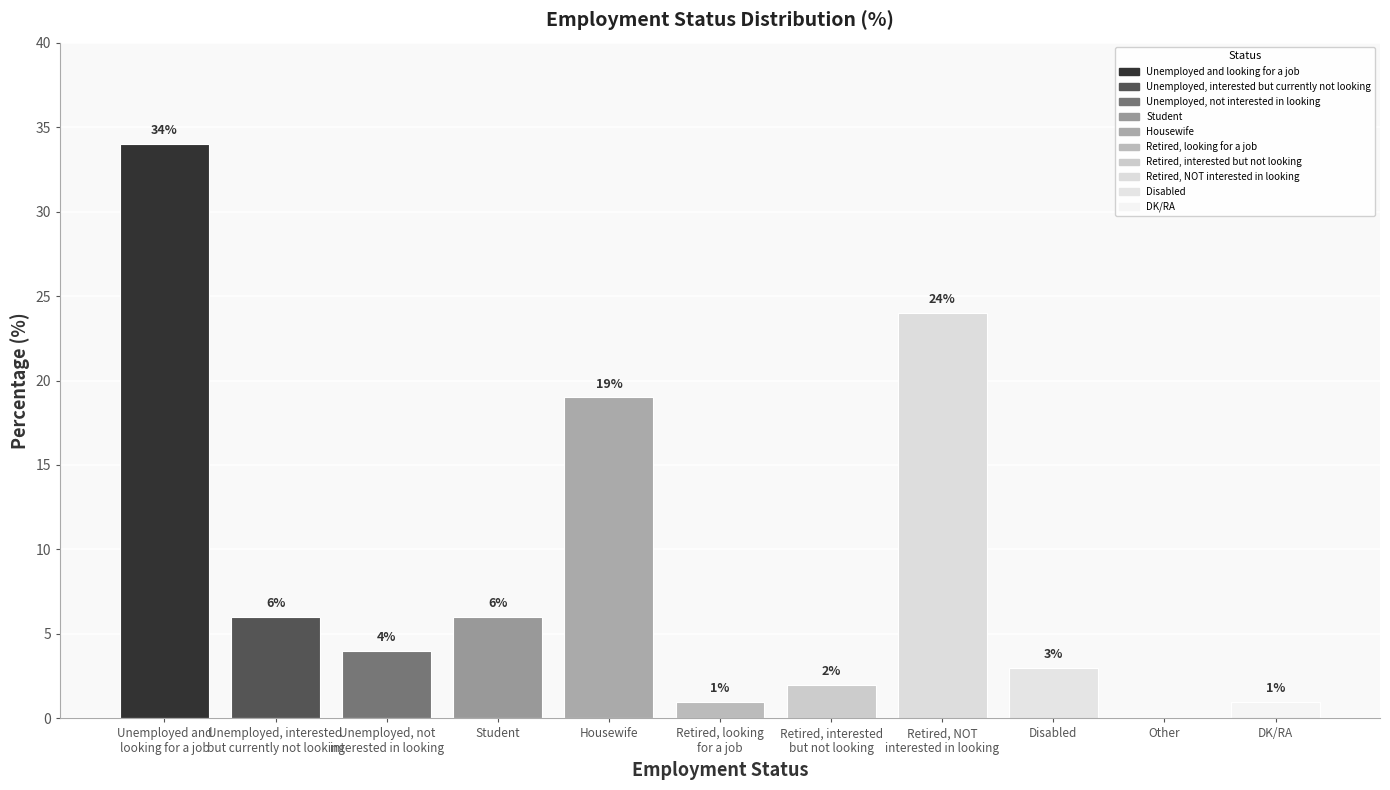

What is the difference between the values at Student and DK/RA?

5